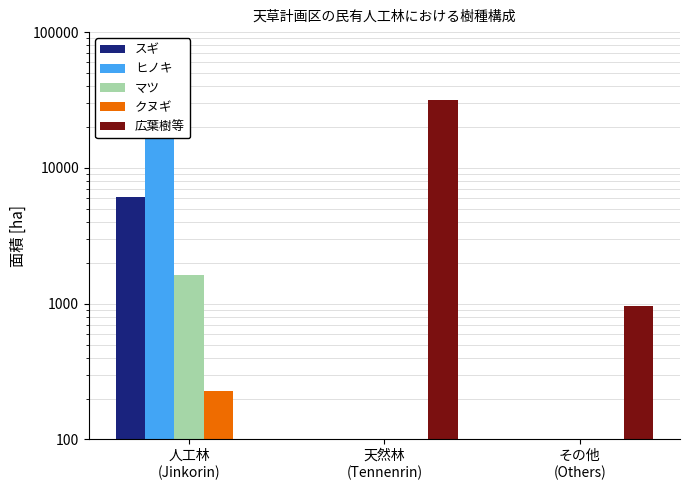

The スギ series shows 0.1 at 天然林
(Tennenrin). True or false?

False